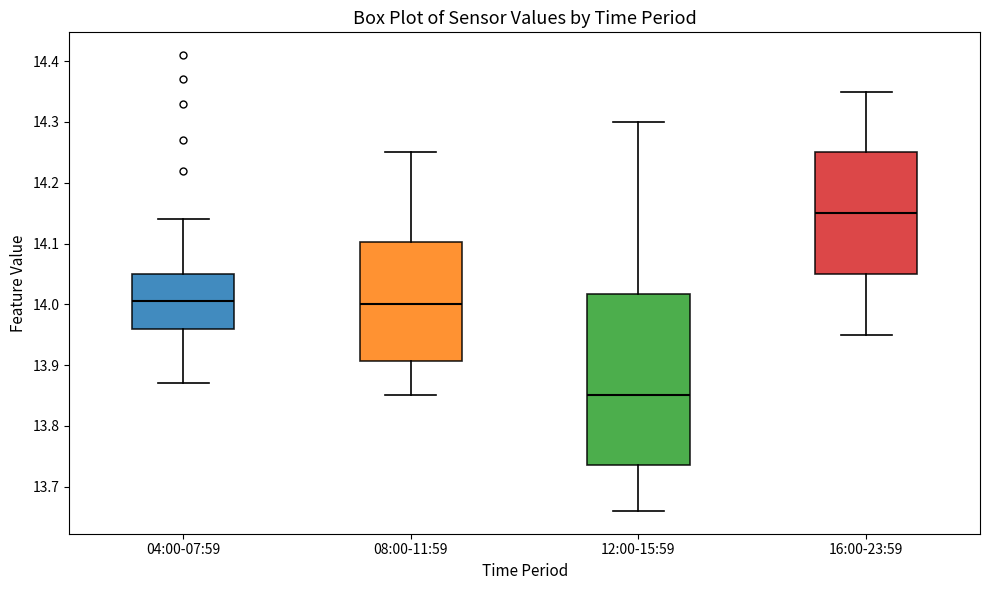

Comparing the boxes themselves (not the whiskers), which one is the tallest?

12:00-15:59